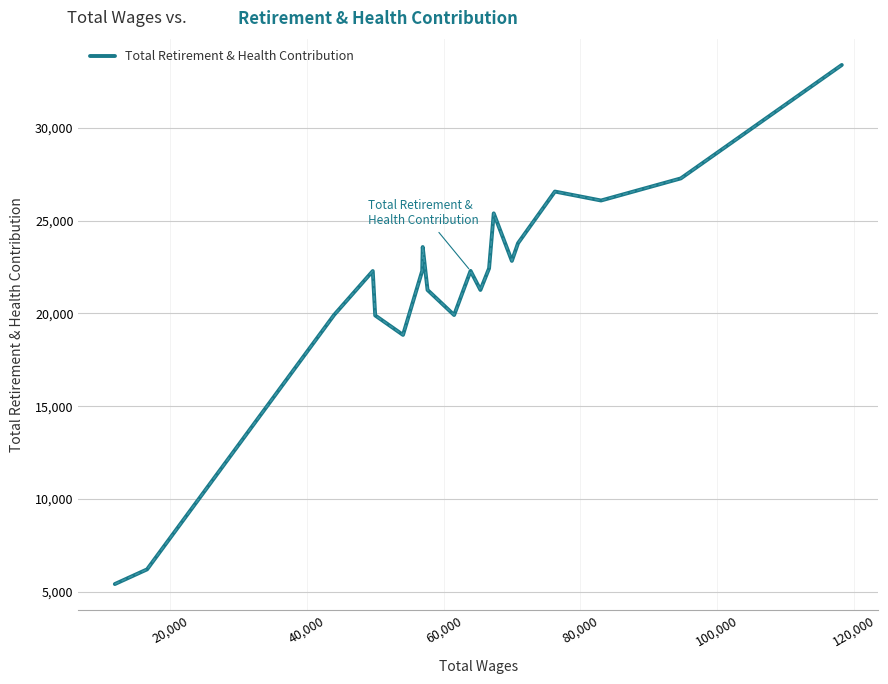

What is the difference between the maximum and minimum values?

27964